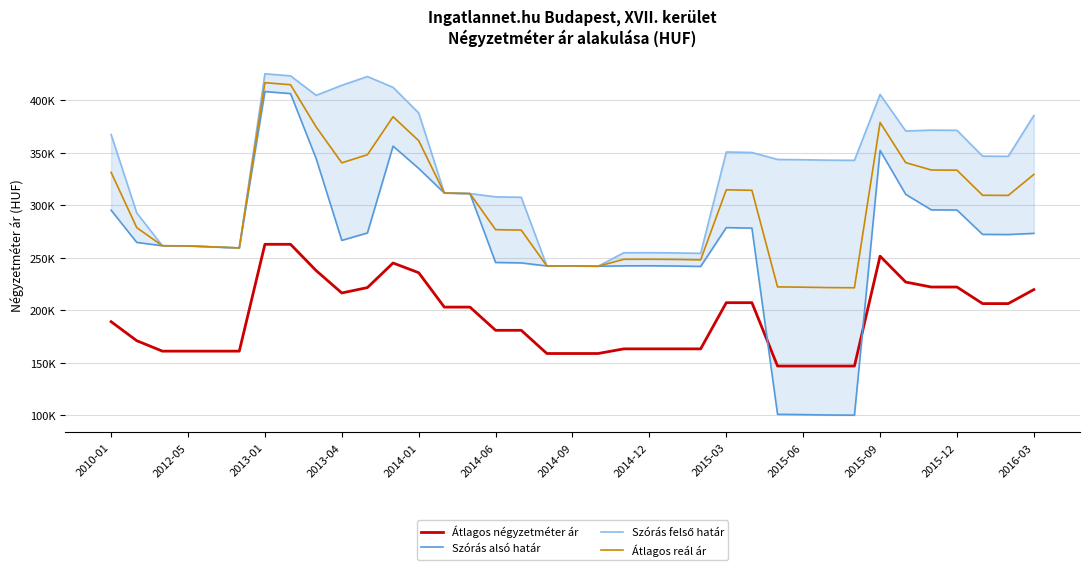

What is the difference between the second highest and minimum values in the Szórás felső határ series?

181228